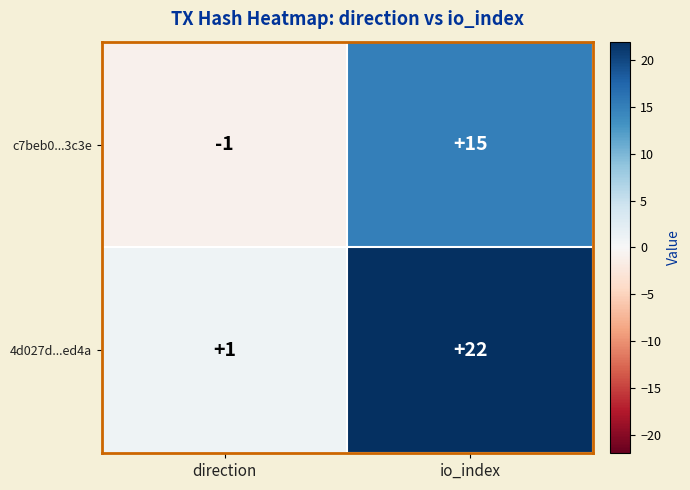

Between direction and io_index, which series saw the biggest shift?

4d027d...ed4a